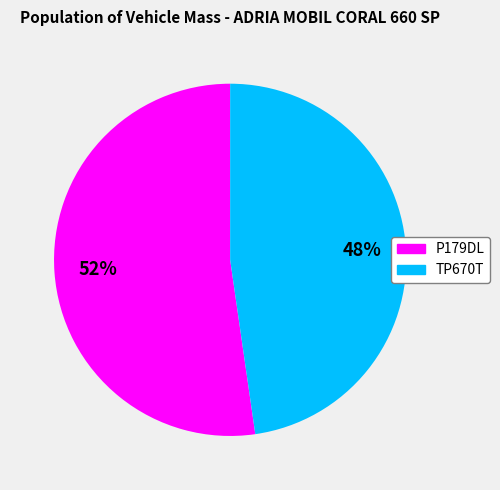

Is there any slice that represents more than half of the pie?

Yes